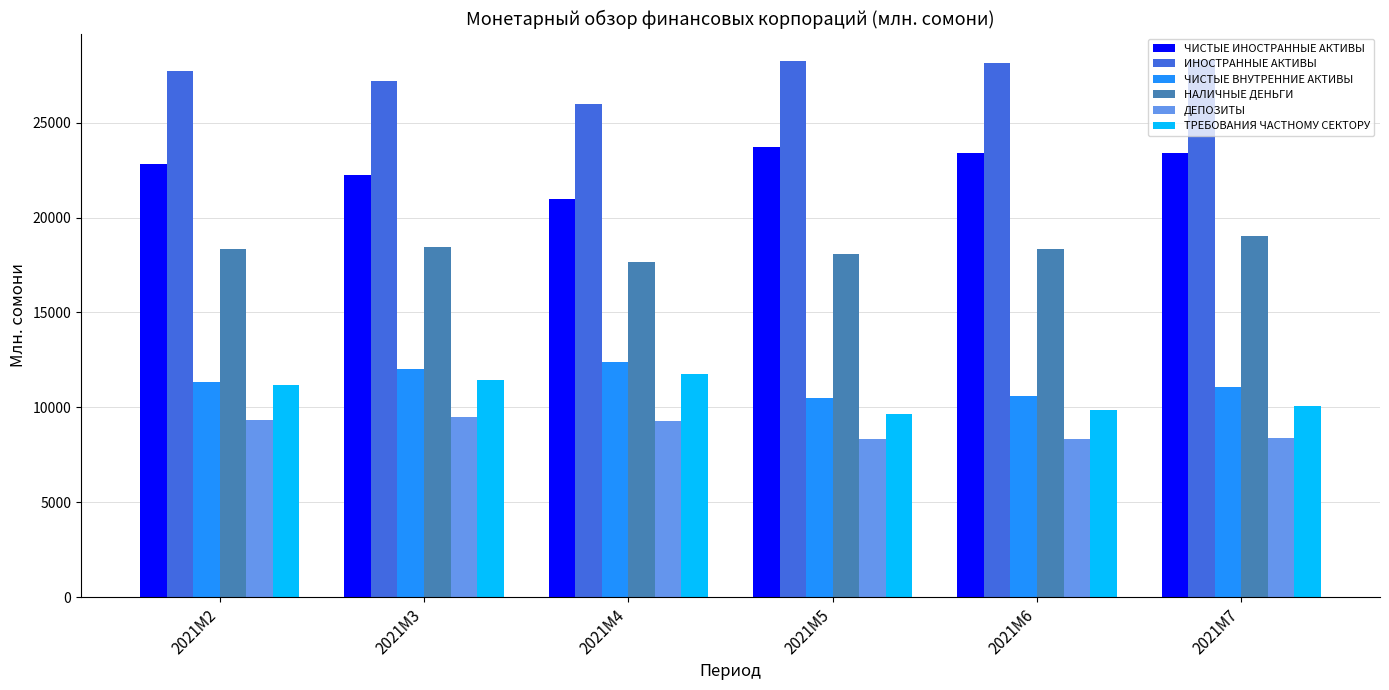

What is the difference between the maximum and second lowest values in the НАЛИЧНЫЕ ДЕНЬГИ series?

949.0